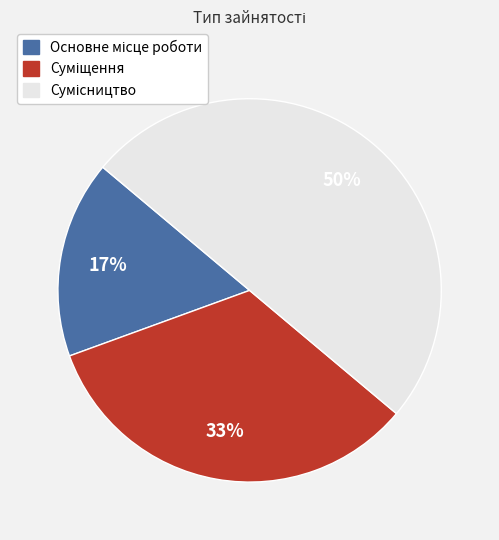

To the nearest percent, what is the average slice percentage?

33%